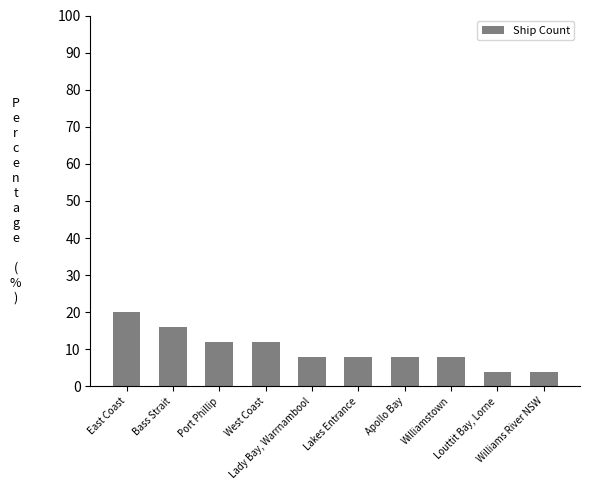

What is the sum of all values?

100